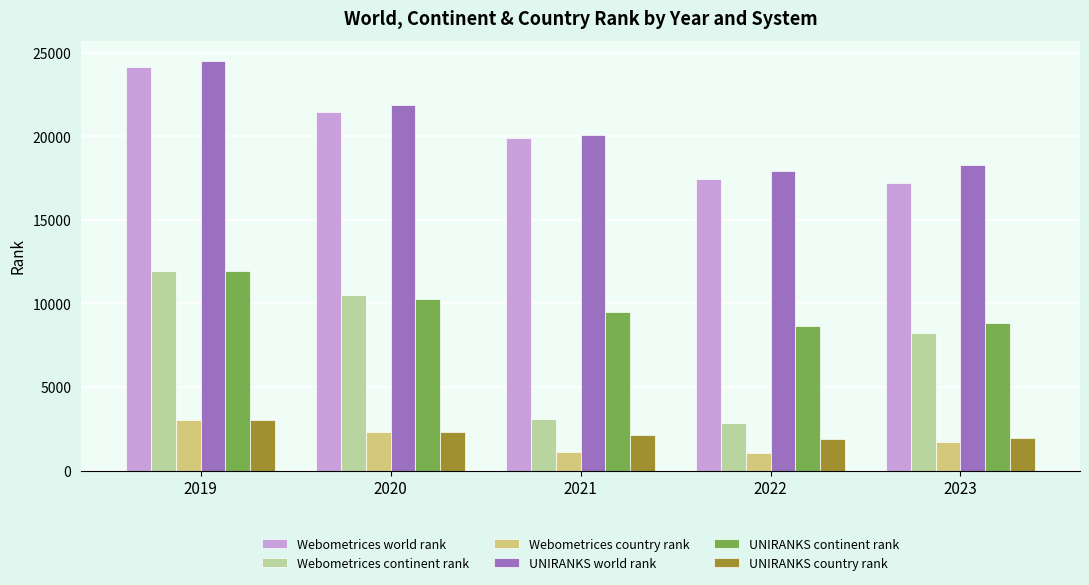

What is the difference between the second highest and second lowest values in the UNIRANKS continent rank series?

1476